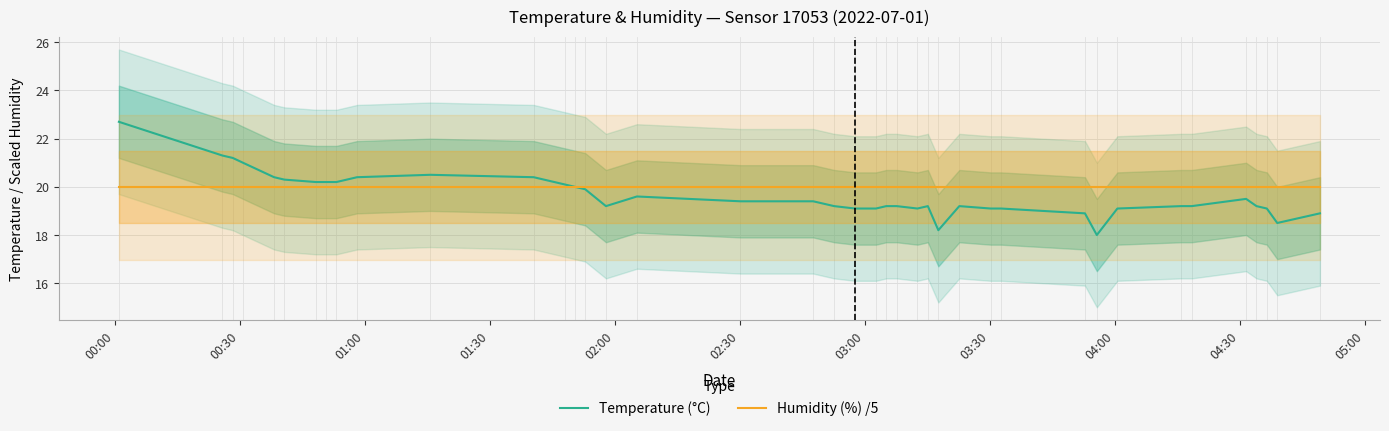

What is the highest value of the Humidity (%) /5 series?

20.0